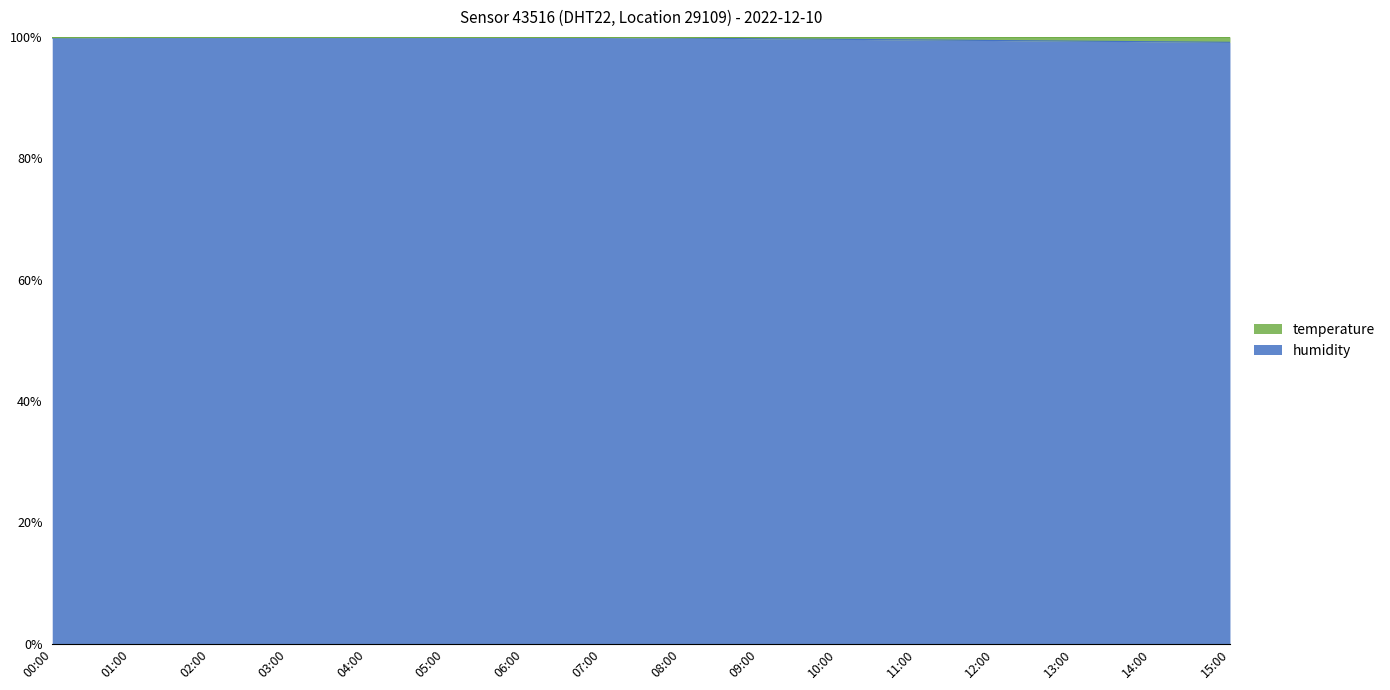

What is the total value across all series at 03:00?

100.0